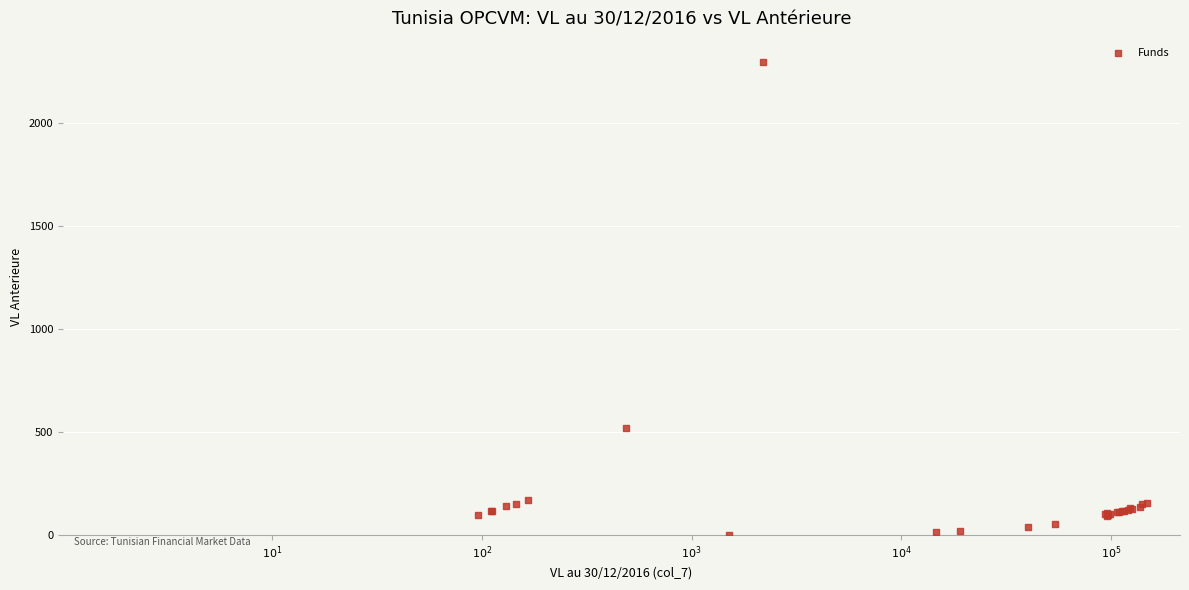

What Y value in the scatter plot is closest to 1149?

519.0